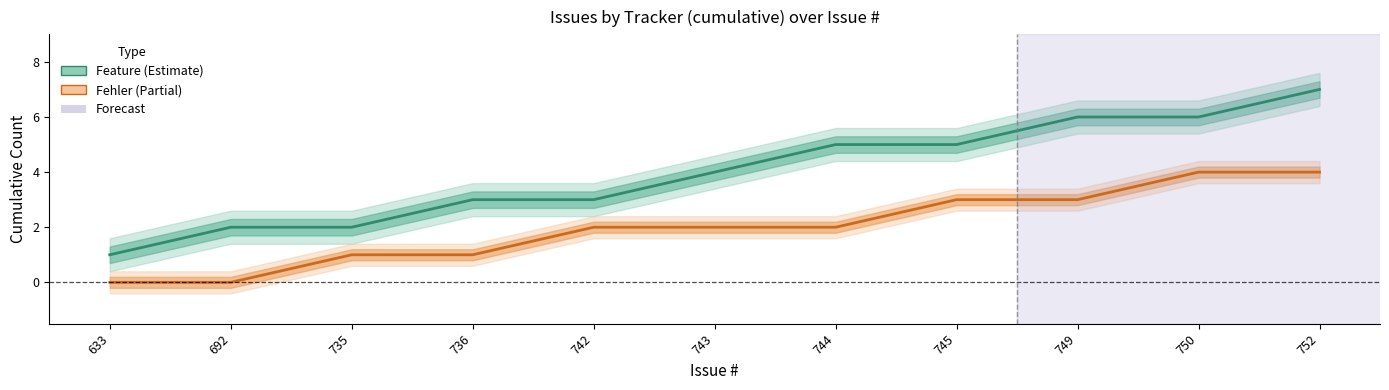

Reading right to left, extract all data points from this chart.

Feature: 752=7	750=6	749=6	745=5	744=5	743=4	742=3	736=3	735=2	692=2	633=1
Fehler: 752=4	750=4	749=3	745=3	744=2	743=2	742=2	736=1	735=1	692=0	633=0